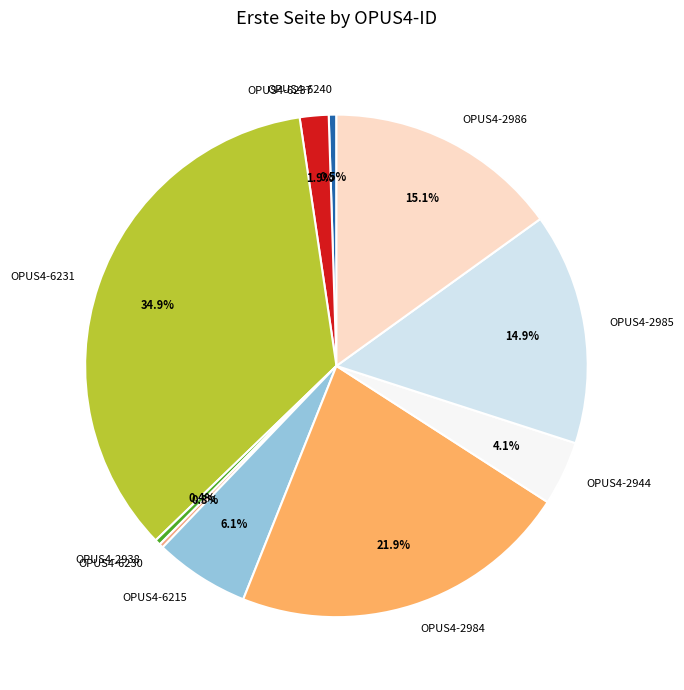

To the nearest percent, what is the combined percentage of OPUS4-6215 and OPUS4-6231?

41%